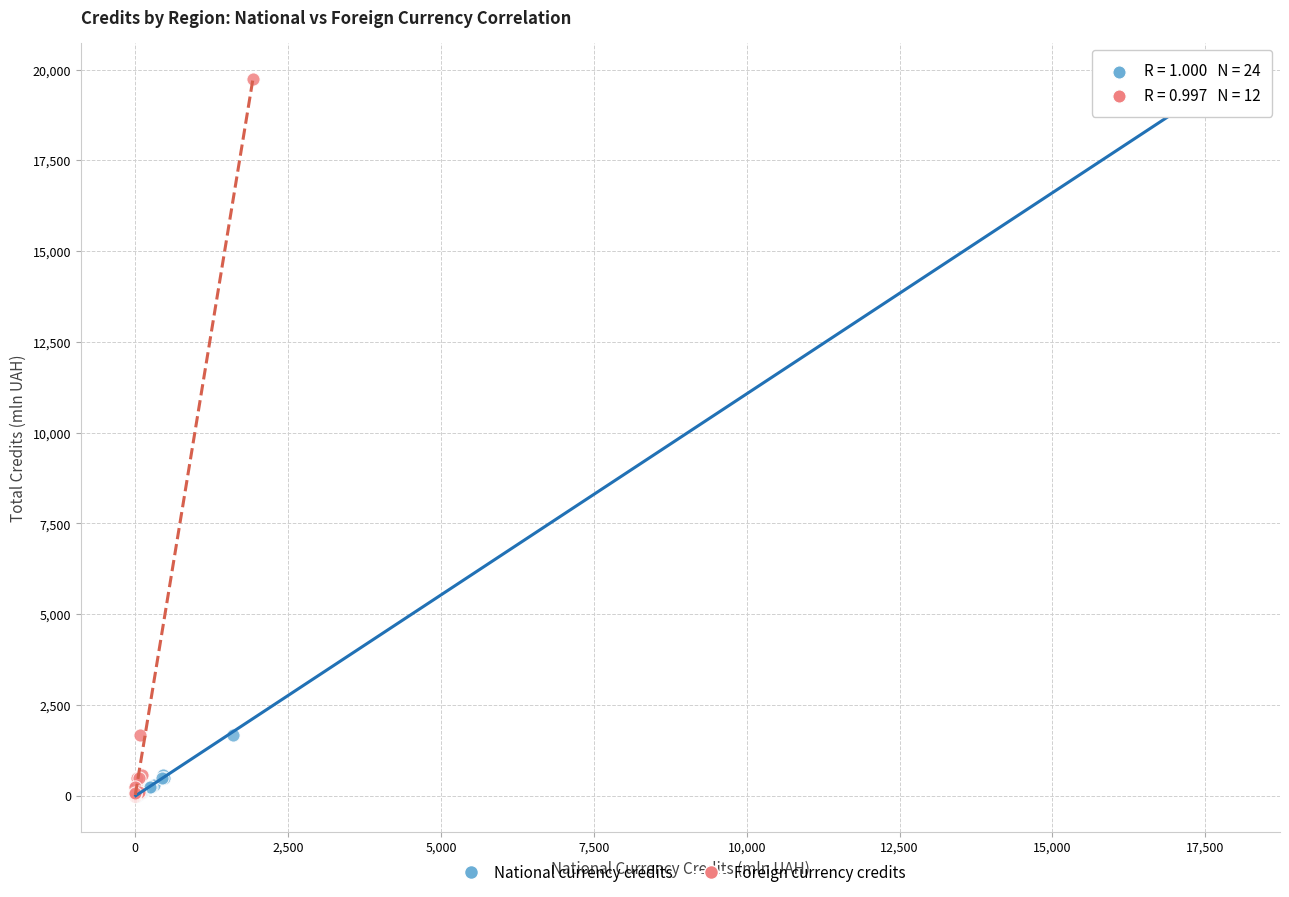

What are all the series names shown in the legend?

National currency credits, Foreign currency credits